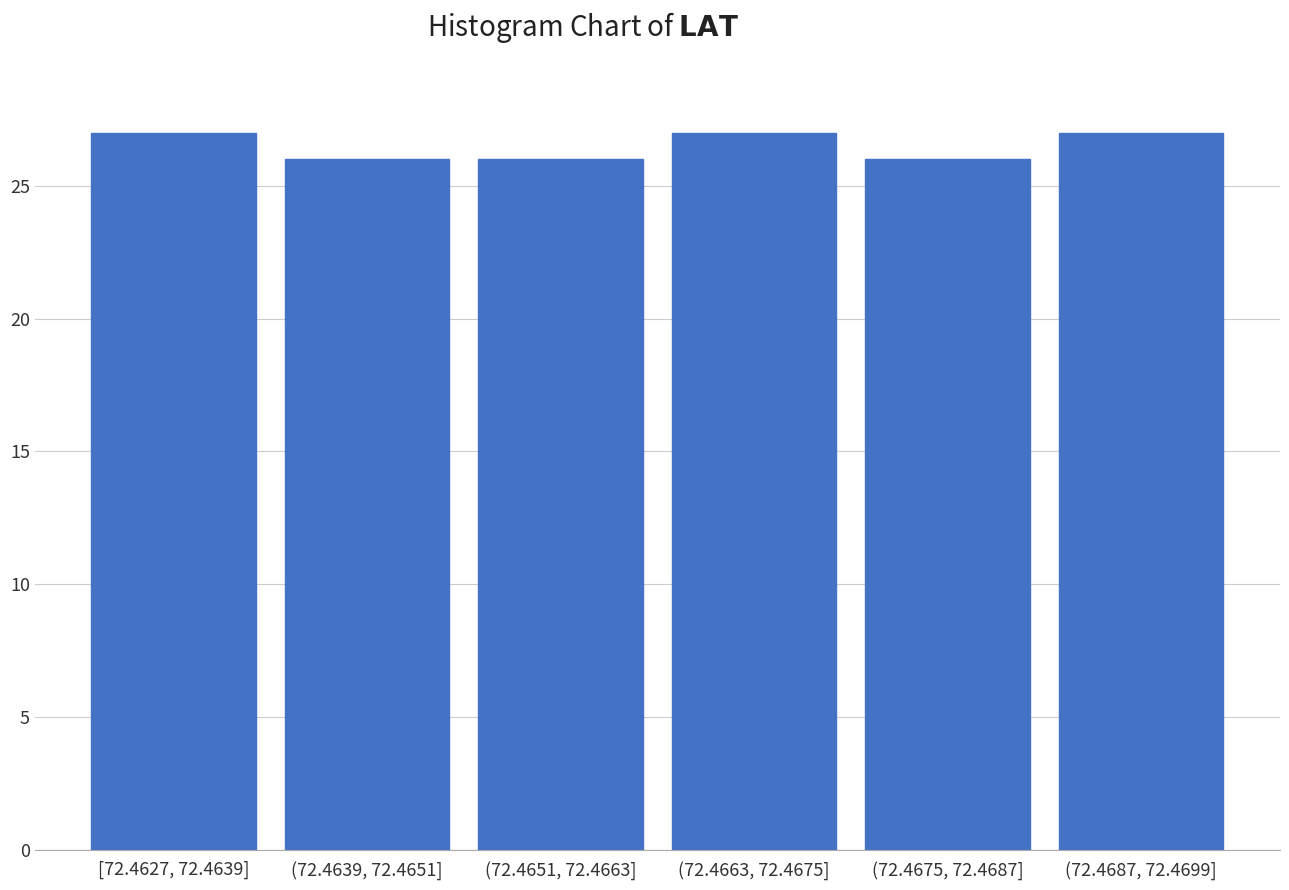

Reading right to left, list all the values displayed in this chart.

(72.4687, 72.4699]=27	(72.4675, 72.4687]=26	(72.4663, 72.4675]=27	(72.4651, 72.4663]=26	(72.4639, 72.4651]=26	[72.4627, 72.4639]=27